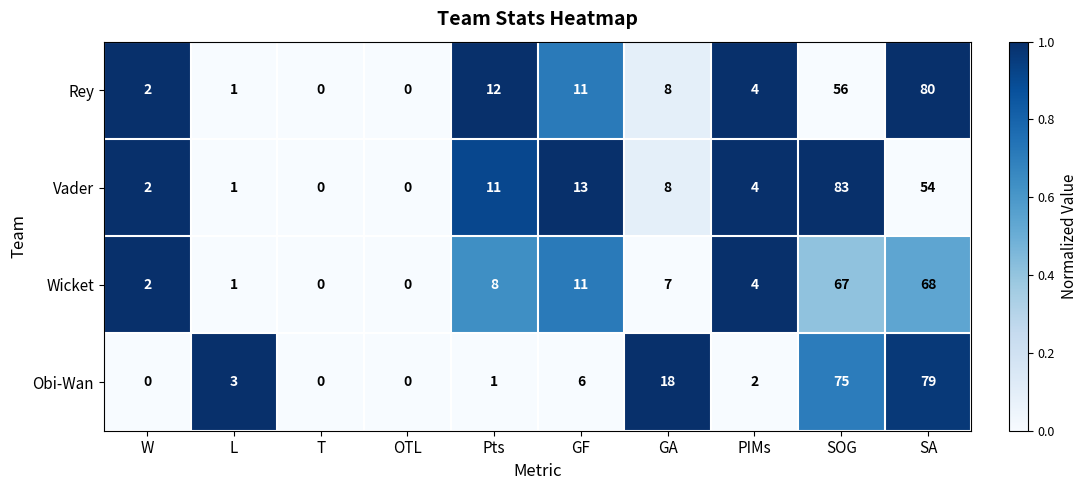

At which category does the chart reach its peak across all series?

SOG